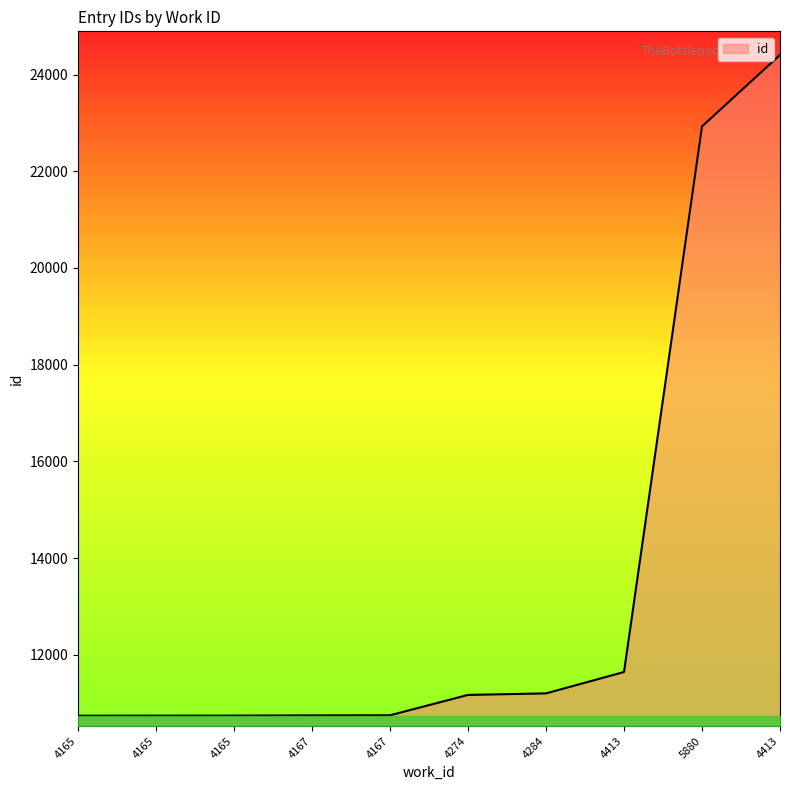

What is the label of the 9th point from the right?

4165